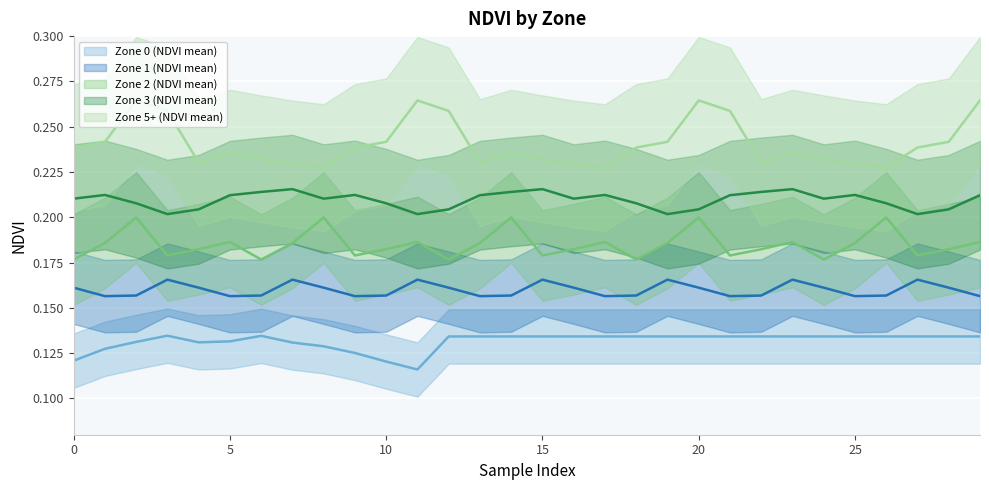

What is the lowest value of the Zone 2 (NDVI mean) series?

0.2